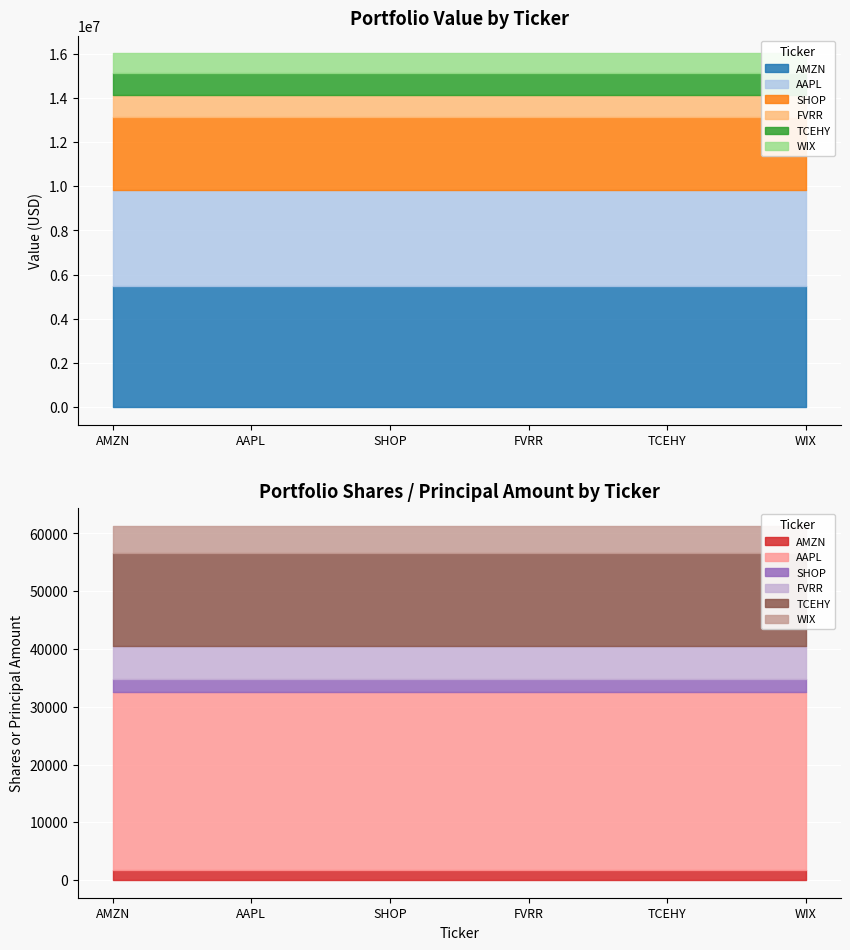

Which category has the highest value in the Shares or principal amount series?

AAPL